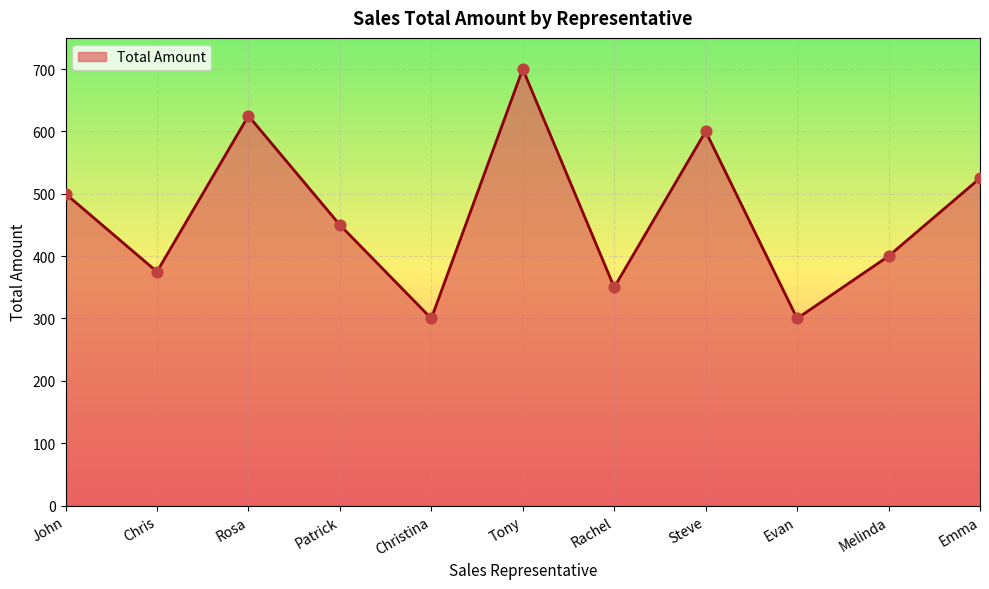

What is the change in value from John to Tony?

+200